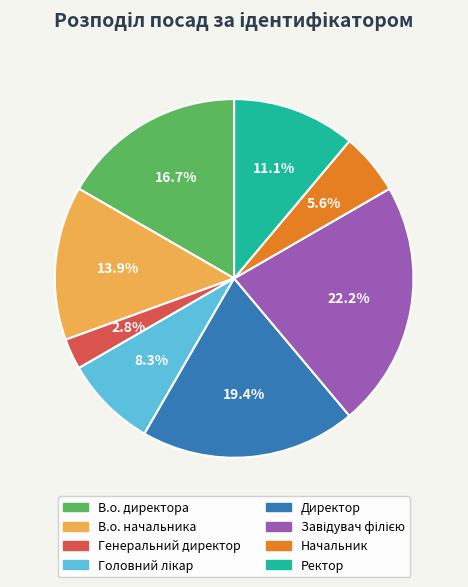

How many segments does this pie chart have?

8